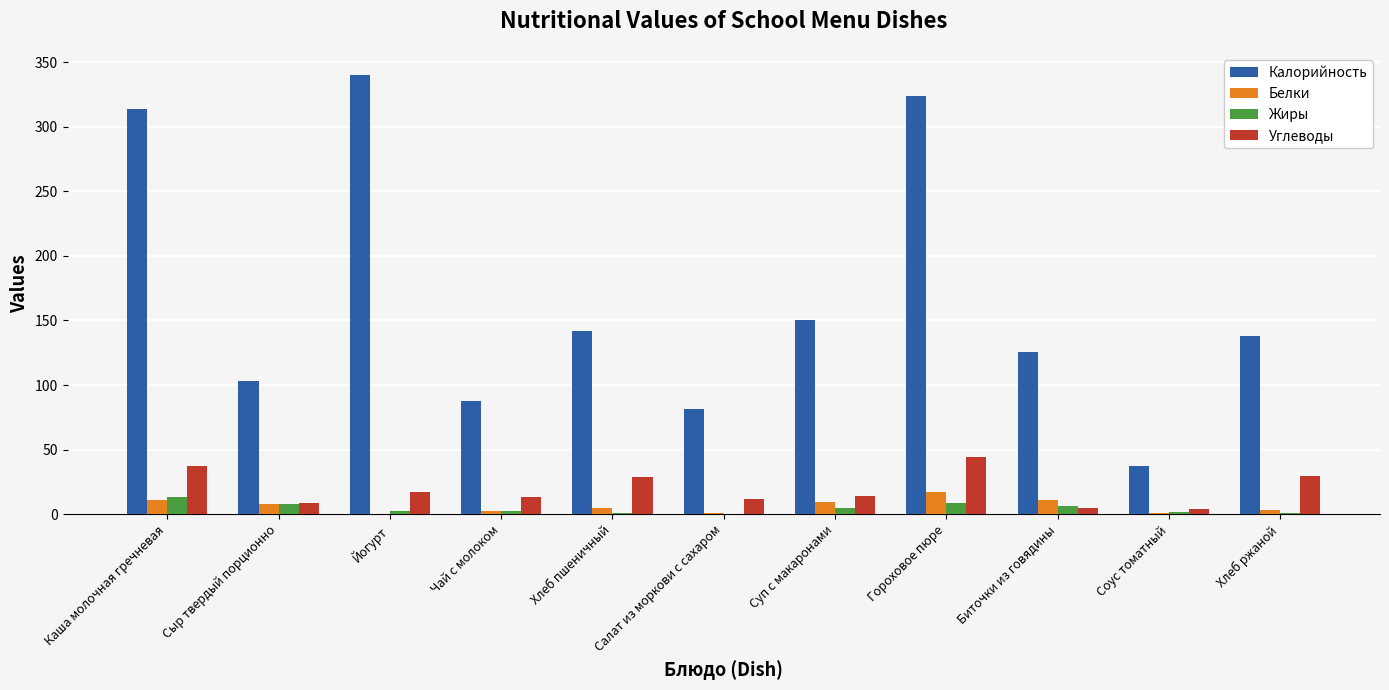

What is the maximum value shown in the chart?

340.0